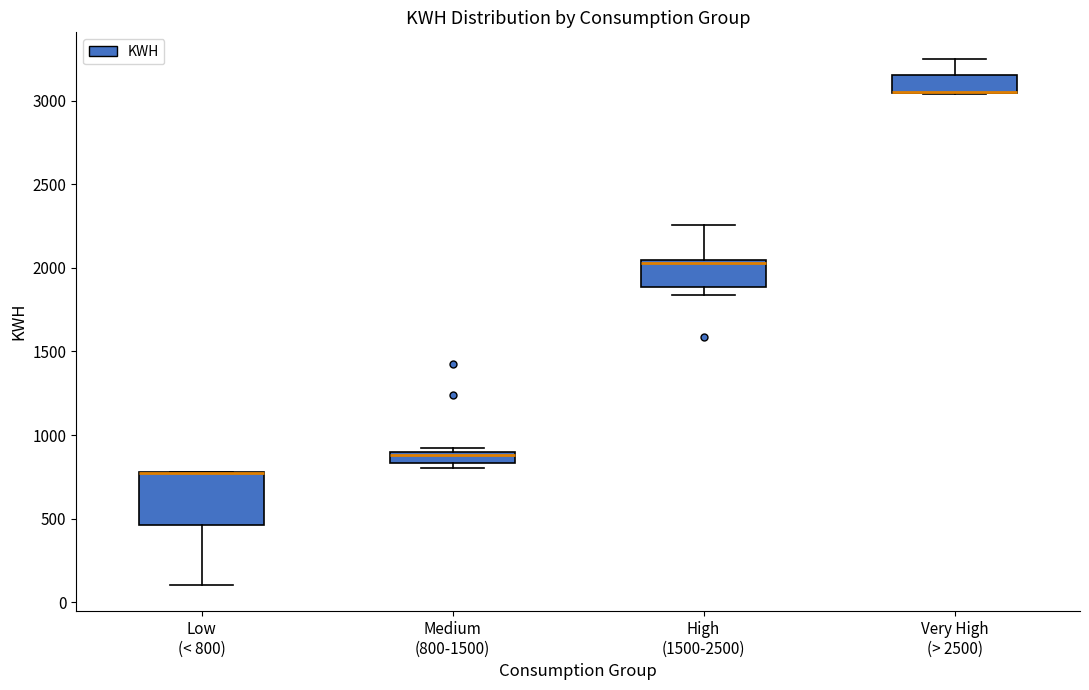

Where is the upper edge of the box for Medium (800-1500) on the y-axis? The values are not printed on the chart, so give them approximately, as read against the axis.

900